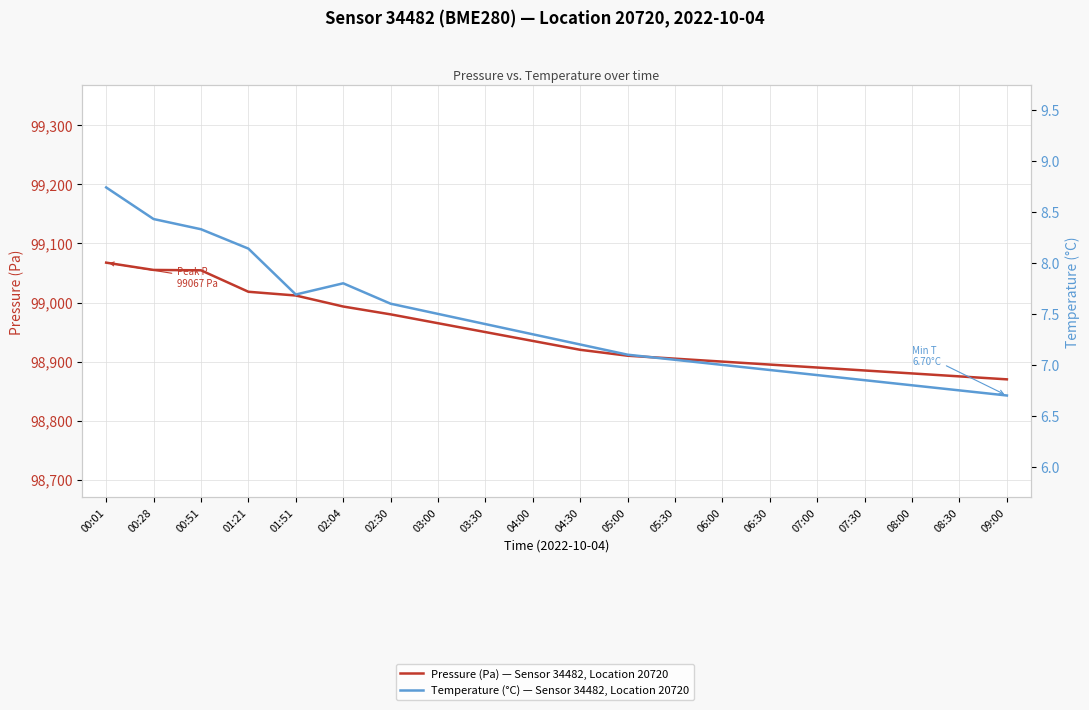

List the series in order of their overall mean, lowest first.

Temperature (°C) — Sensor 34482, Location 20720, Pressure (Pa) — Sensor 34482, Location 20720